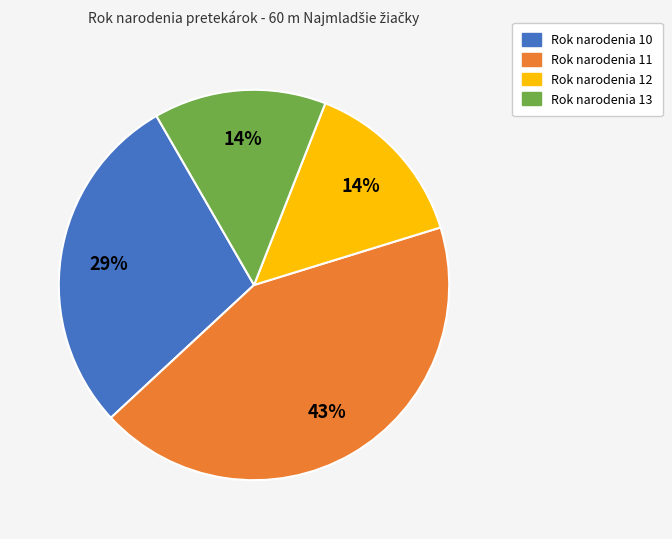

To the nearest percent, what is the difference between the largest and smallest slice percentages?

29%